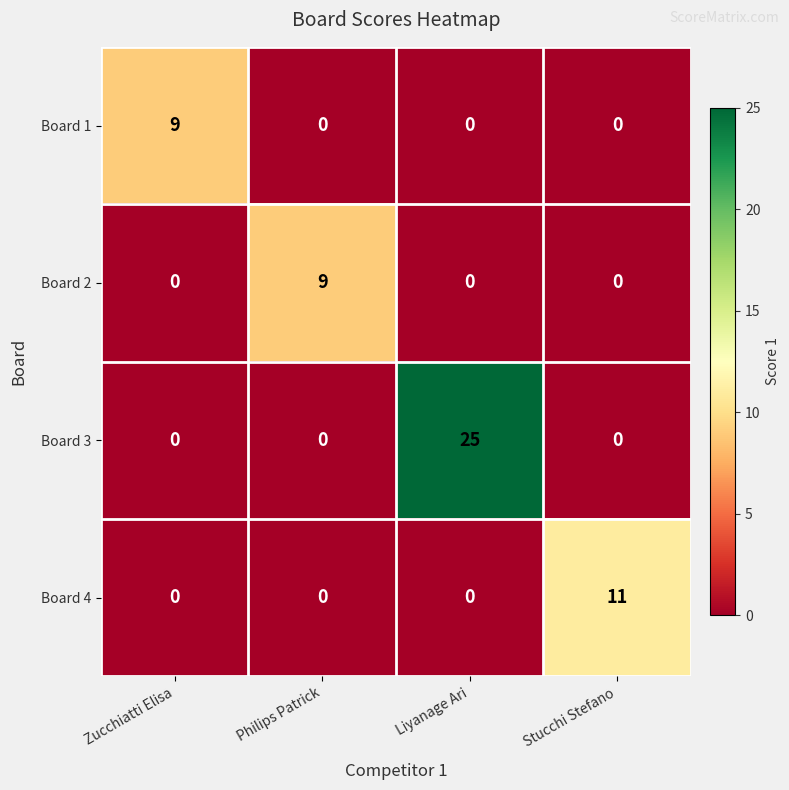

Which series changed the most between Zucchiatti Elisa and Stucchi Stefano?

Board 4